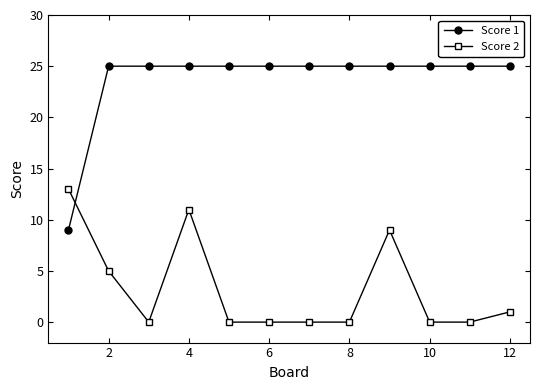

List the series in order of their peak value, highest first.

Score 1, Score 2